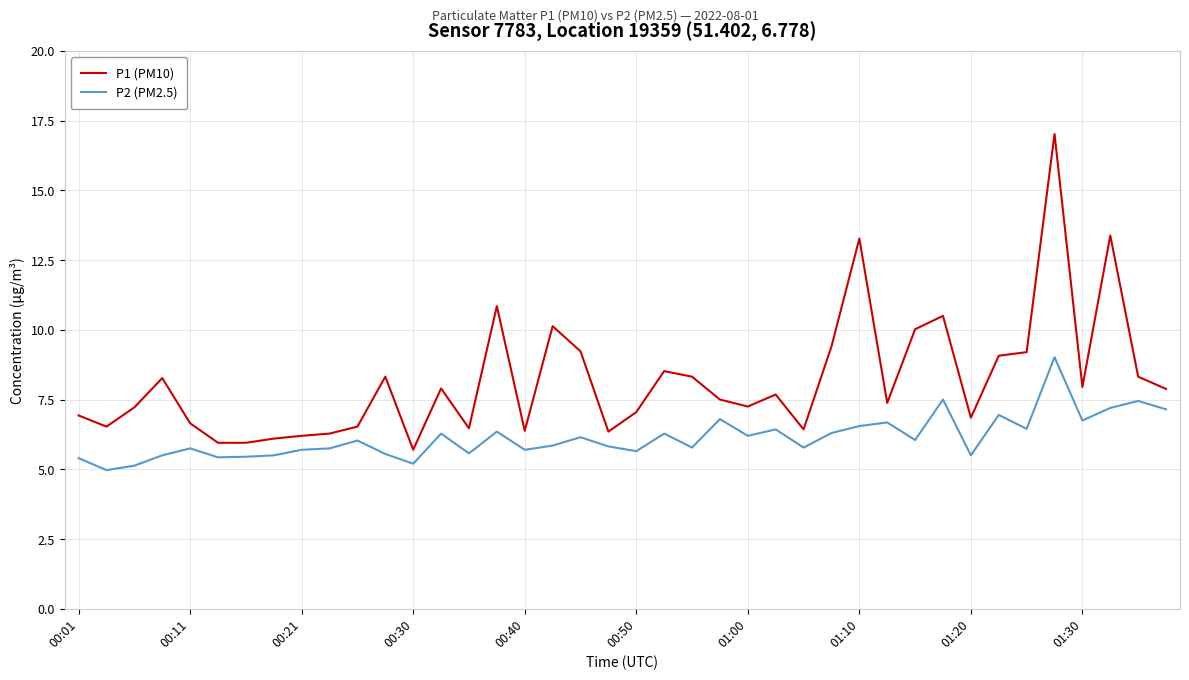

True or false: P2 (PM2.5) and P1 (PM10) intersect in this chart.

False